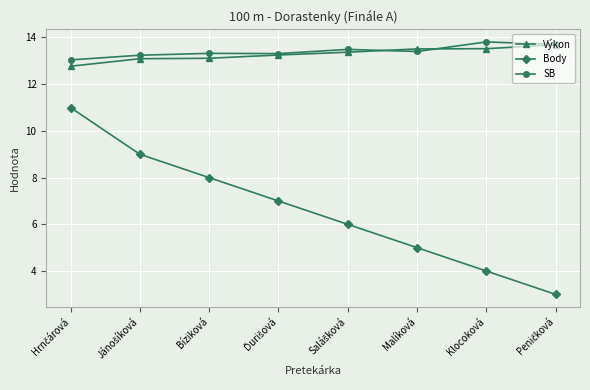

At Klocoková, list the series in order from largest to smallest.

SB, Výkon, Body